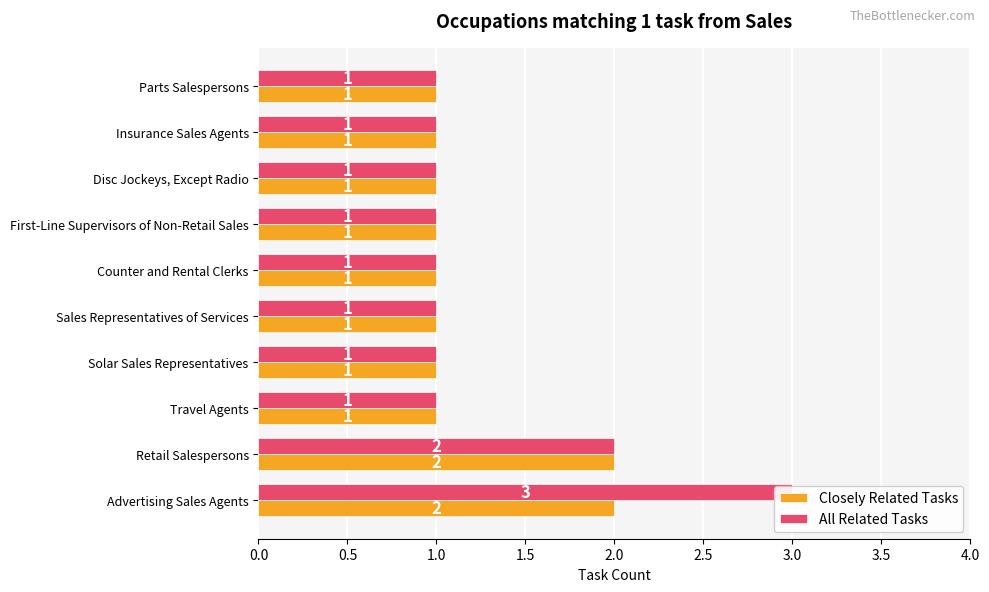

How many groups of bars are there?

10